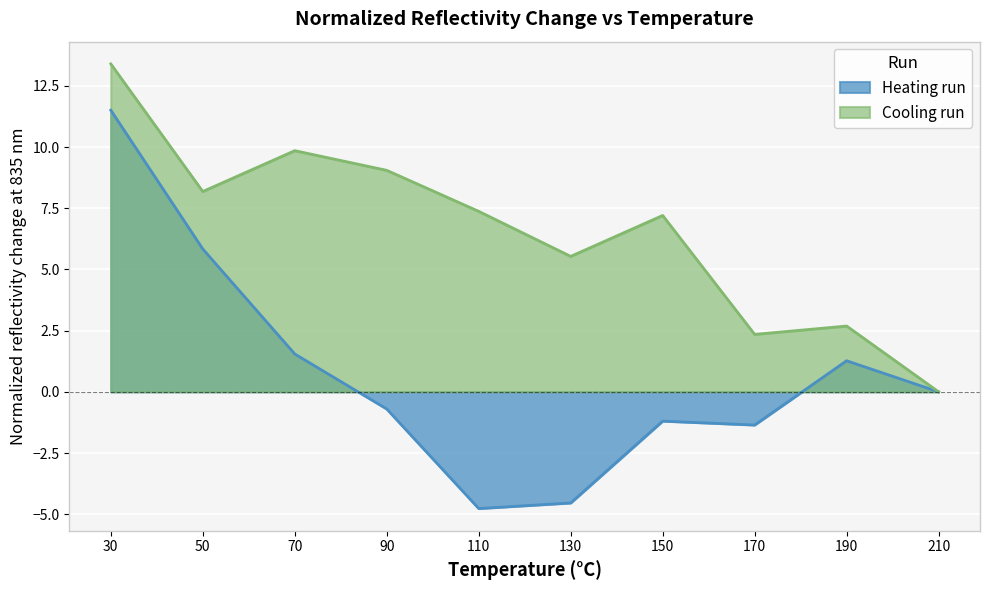

True or false: Heating run and Cooling run cross at least once.

False